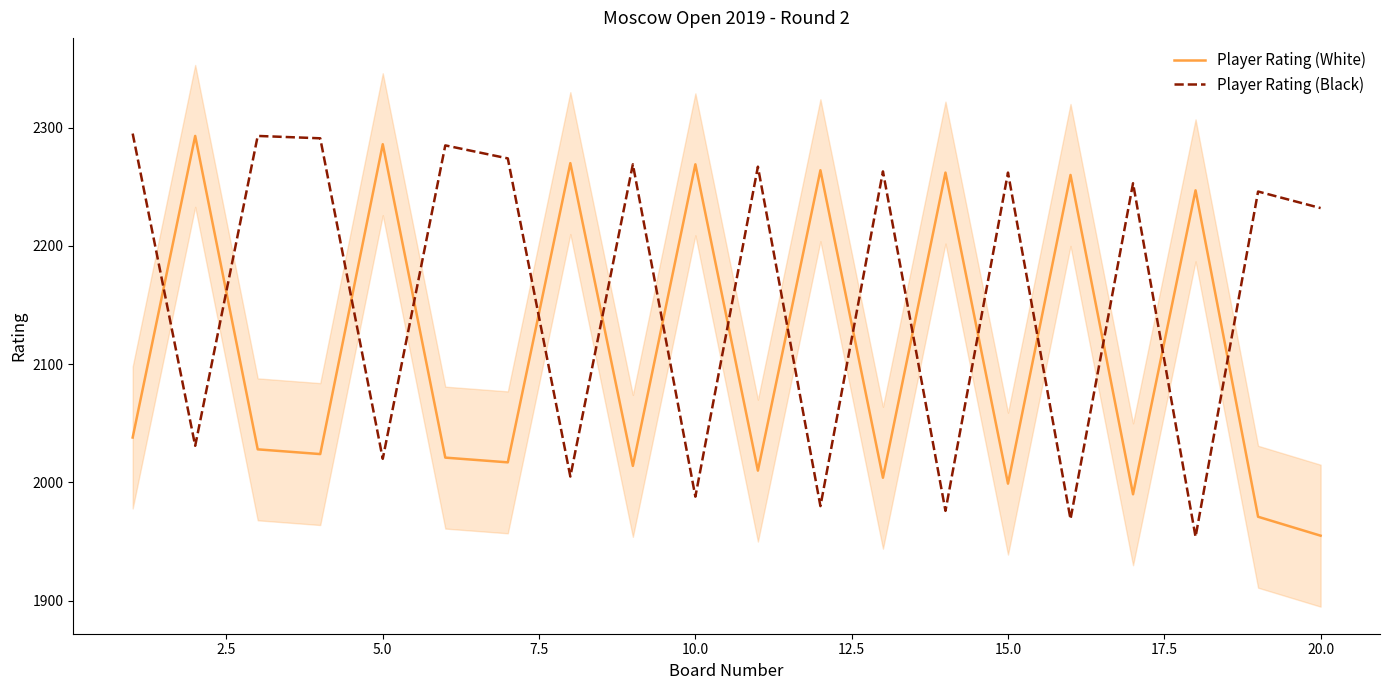

What is the minimum value for Player Rating (White)?

1955